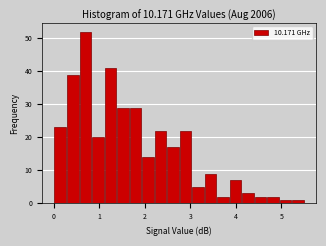

Read against the x-axis, roughly where is the centre of the tallest bar?

0.7